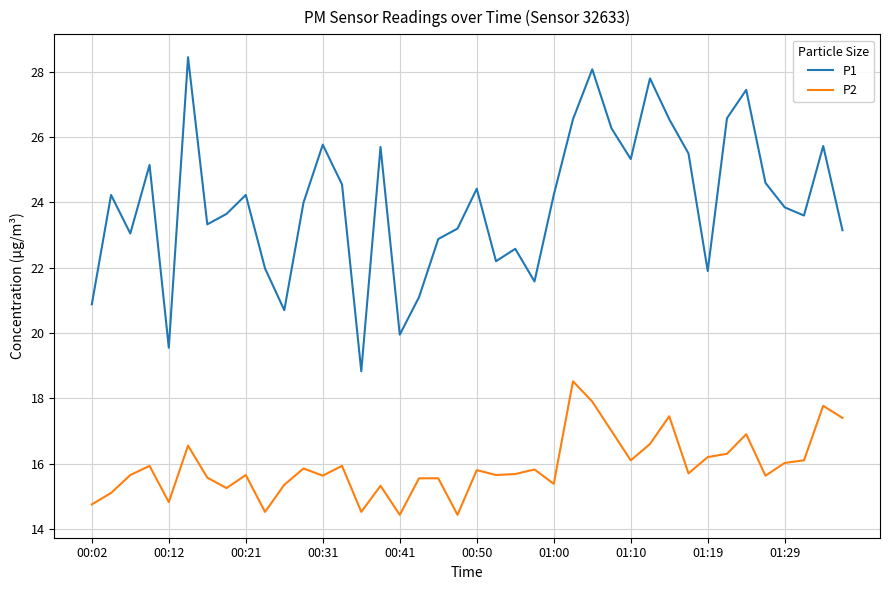

List the series in order of their peak value, lowest first.

P2, P1